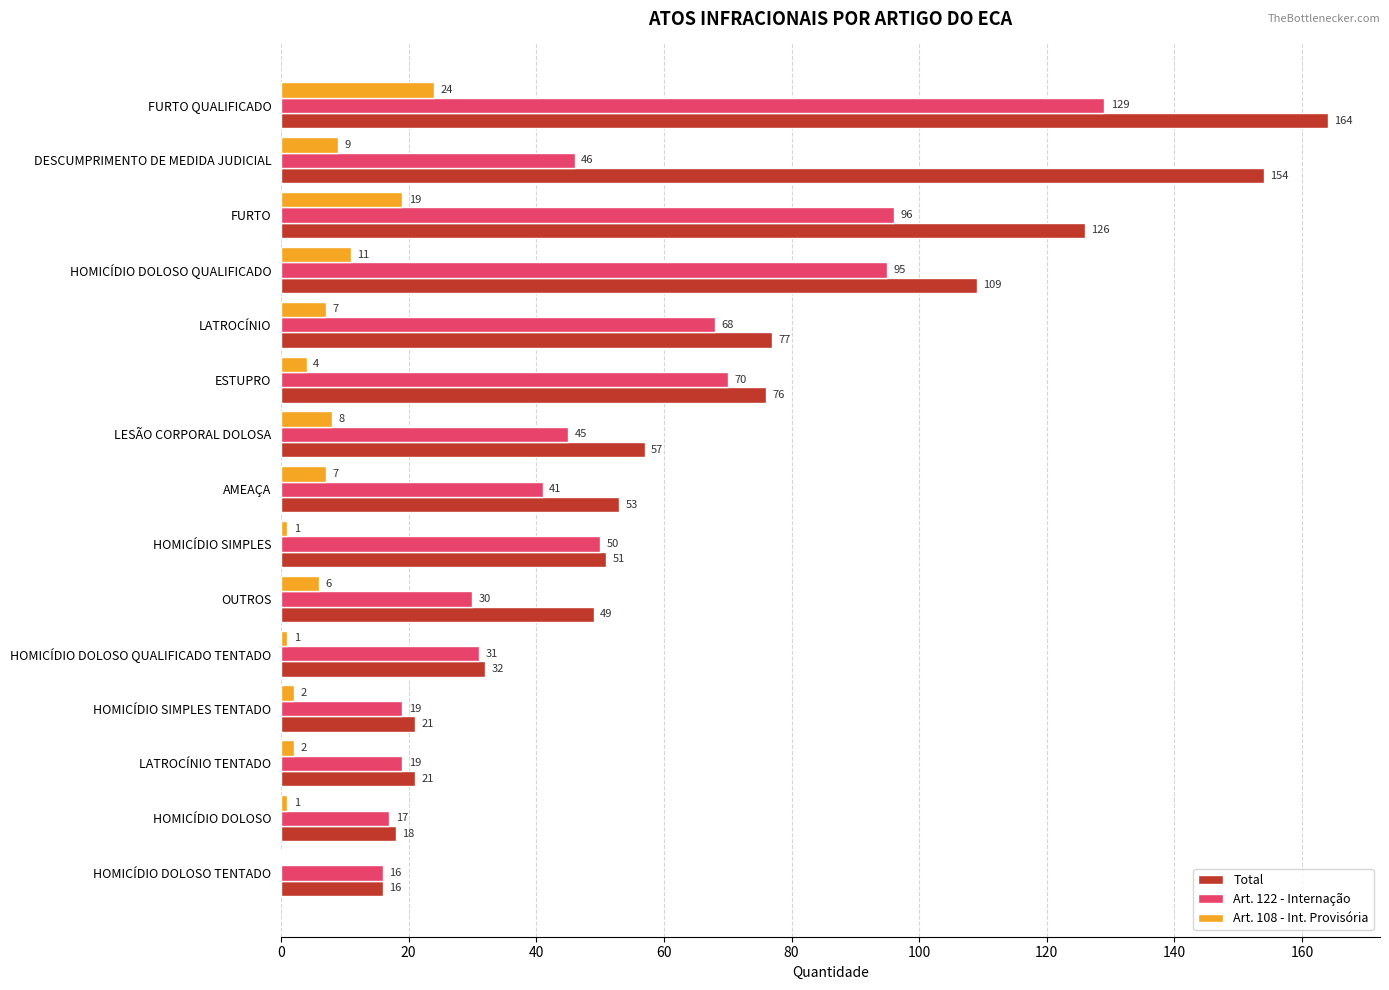

At which category does the chart reach its peak across all series?

FURTO QUALIFICADO